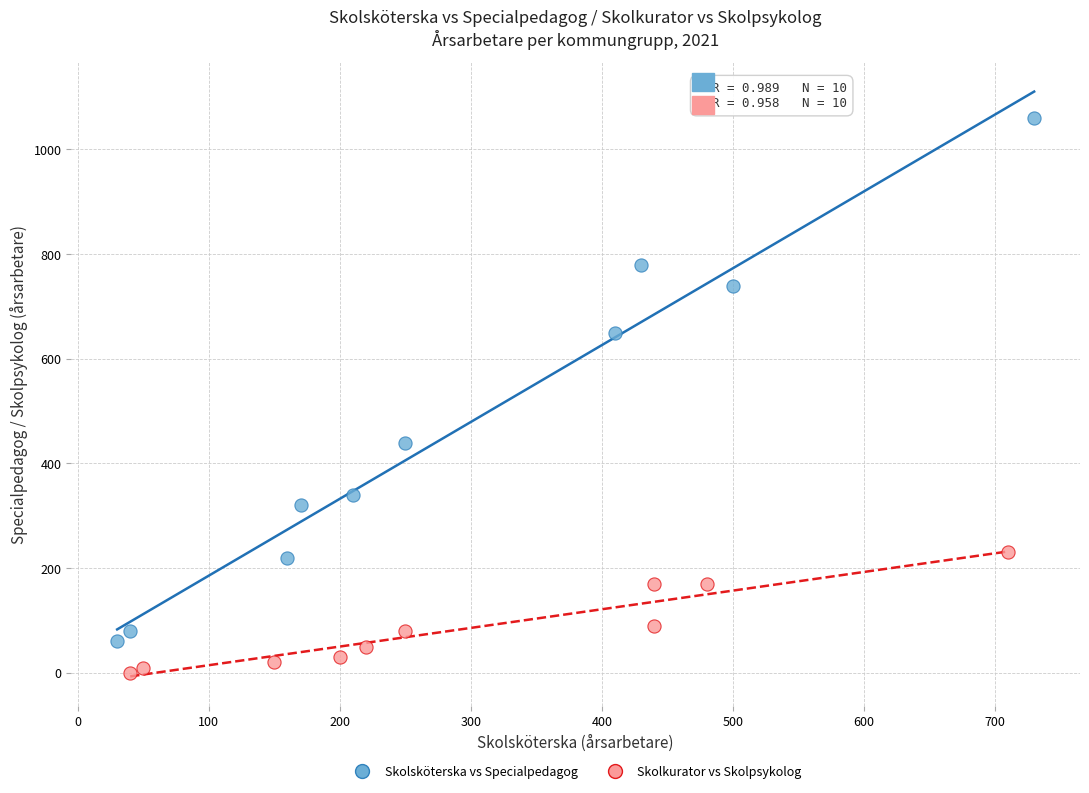

Which series contains the lowest Y value?

Skolkurator vs Skolpsykolog